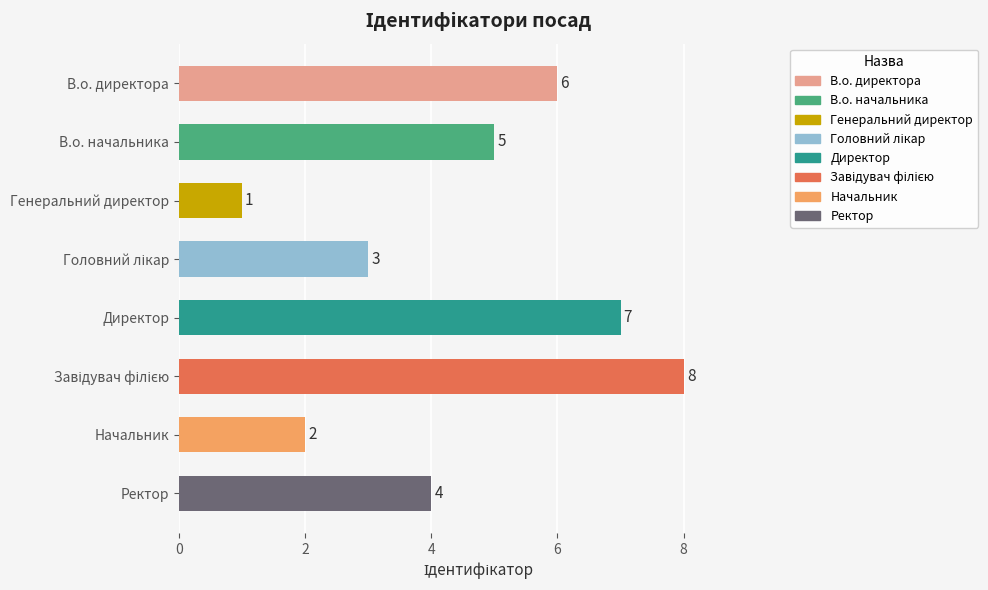

What is the change in value from В.о. директора to Начальник?

-4